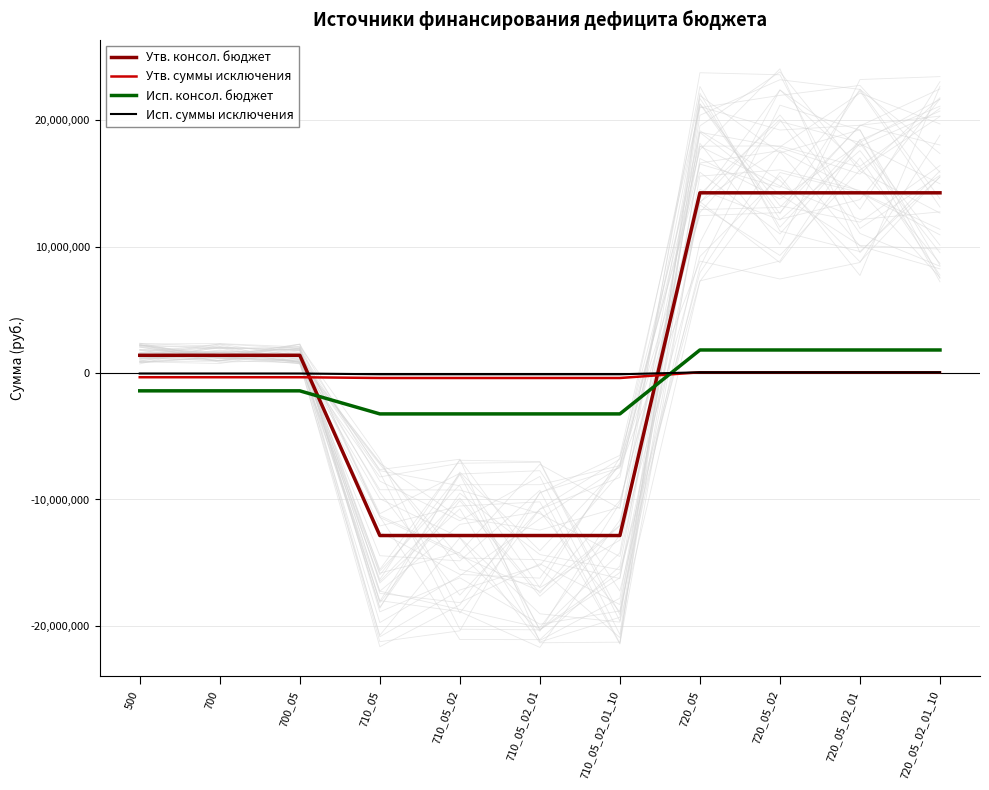

How many Исп. суммы исключения values are between -97900 and 61250?

11